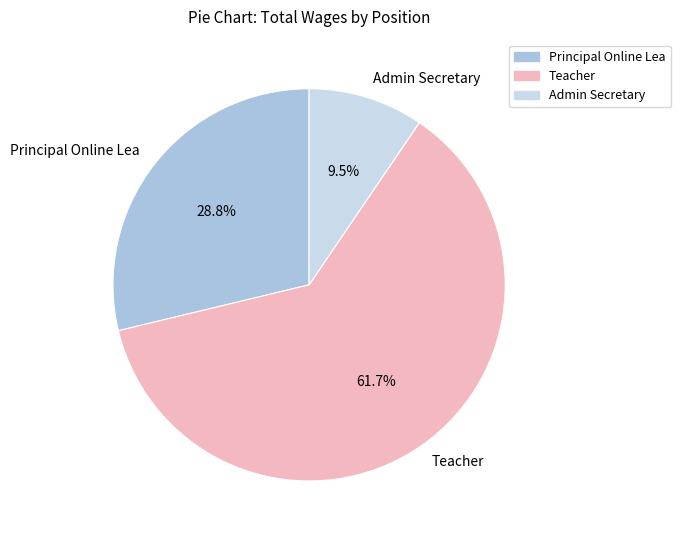

How many slices are in this pie chart?

3